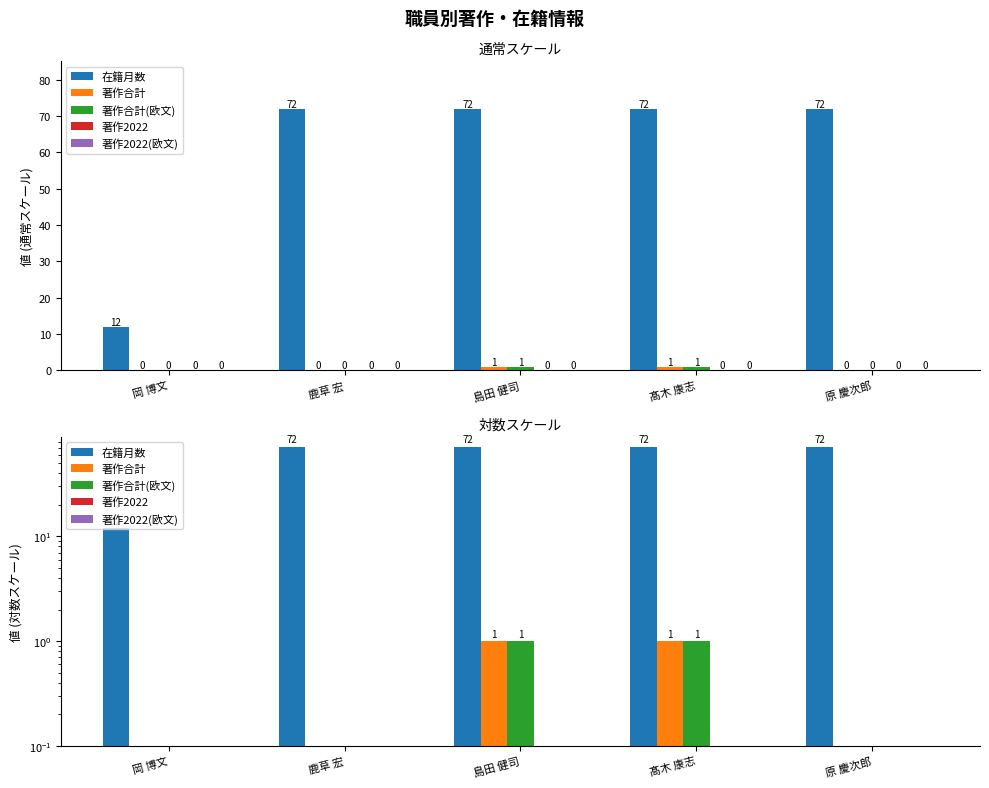

What position from the left is 島田 健司?

3